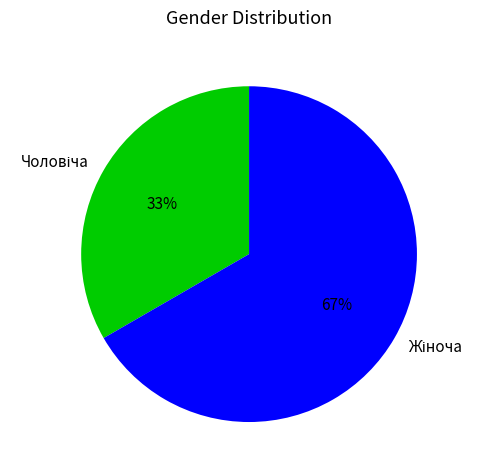

How many segments does this pie chart have?

2